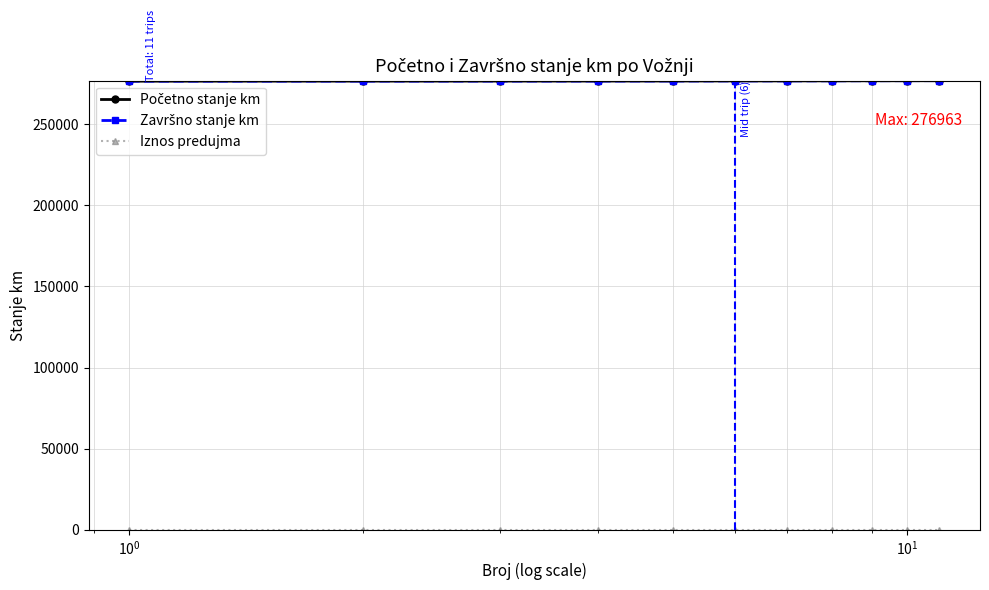

Does the chart have visible grid lines?

Yes